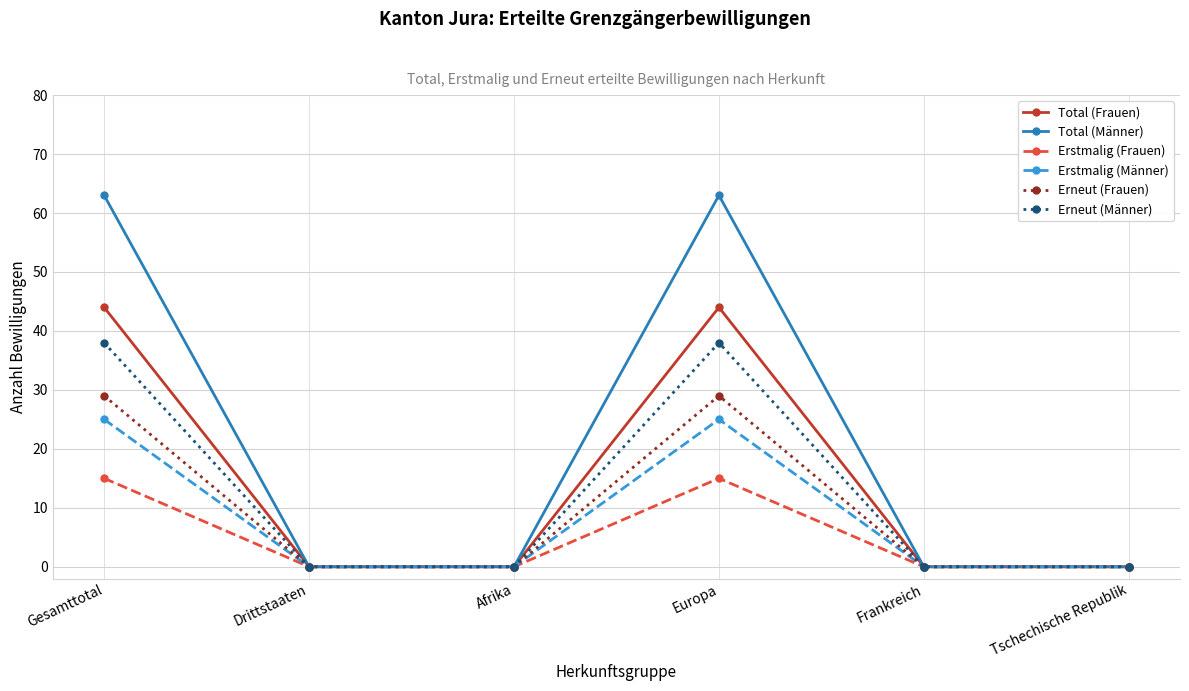

True or false: Total (Männer) has more than 0 interior local peaks.

True